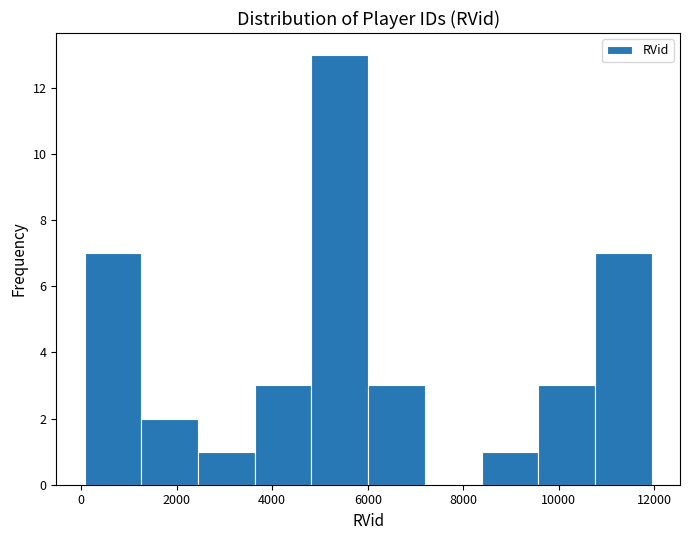

Reading left to right, list every bar in this chart as the range it spans on the x-axis followed by its height. Neither the bar edges nor the heights are printed on the chart, so give them approximately, as read against the axes.

0 to 1200: 7
1200 to 2400: 2
2400 to 3600: 1
3600 to 4800: 3
4800 to 6000: 13
6000 to 7200: 3
7200 to 8400: 0
8400 to 9600: 1
9600 to 10800: 3
10800 to 12000: 7